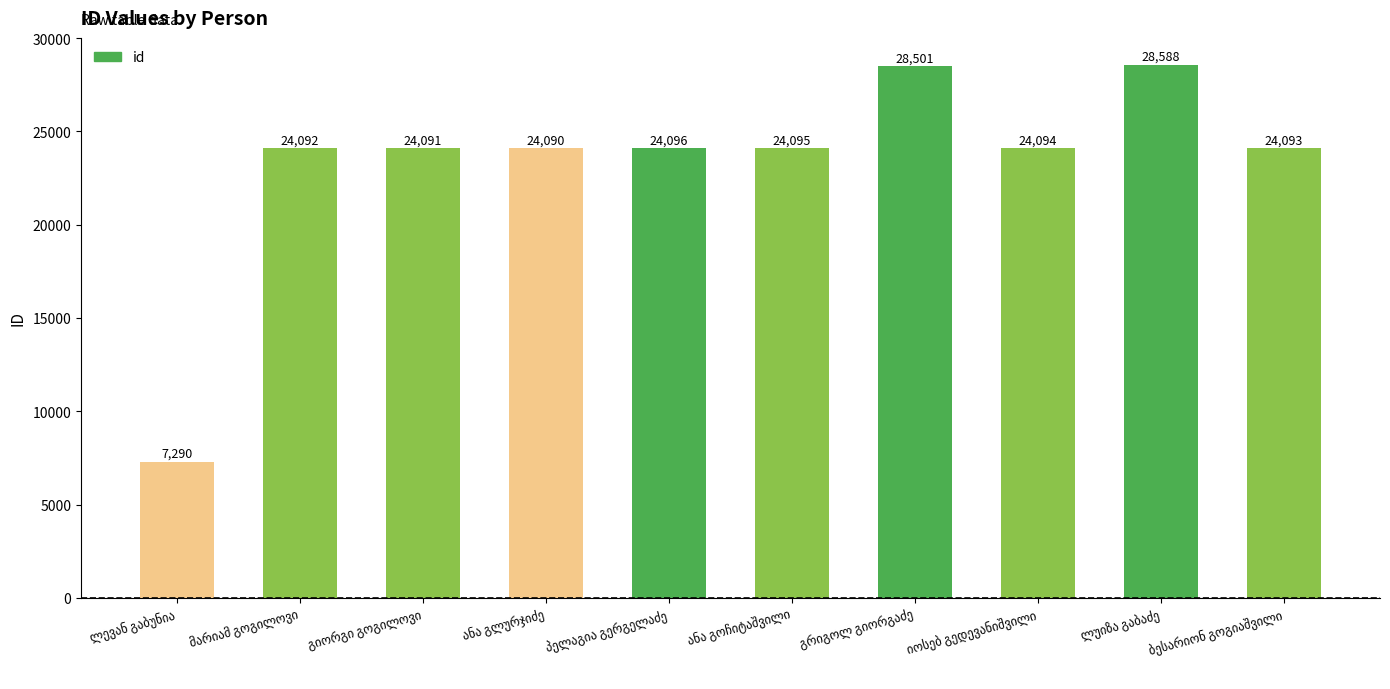

What is the difference between the second highest and minimum values?

21211